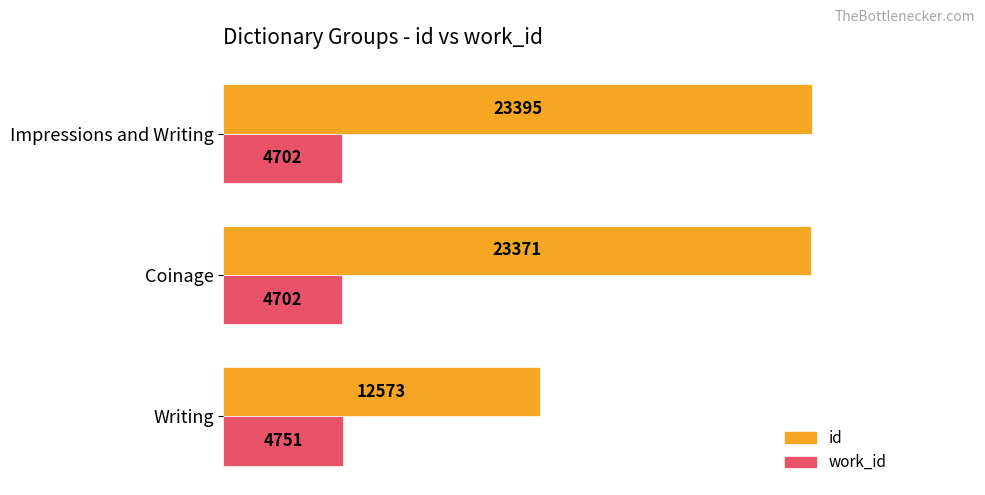

At how many categories does at least one series exceed 6450?

3